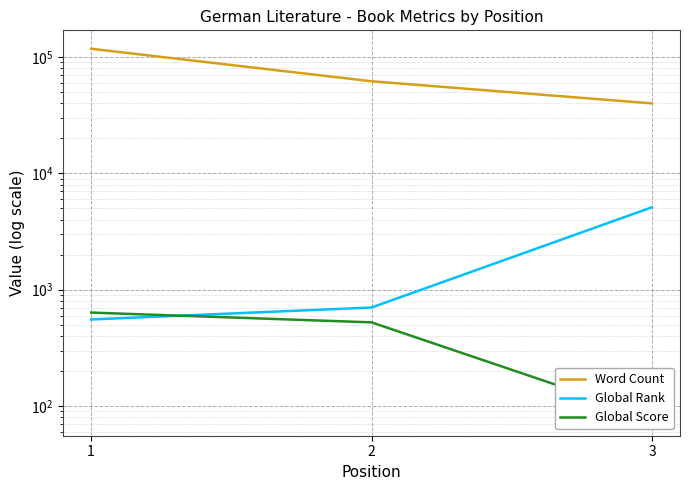

Where is Global Score nearest to the value 358?

2